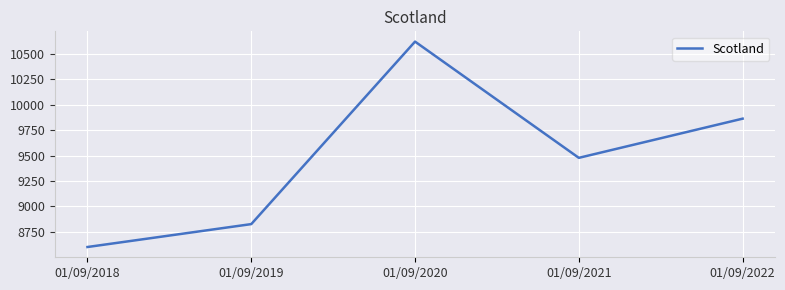

What is the greatest value displayed?

10619